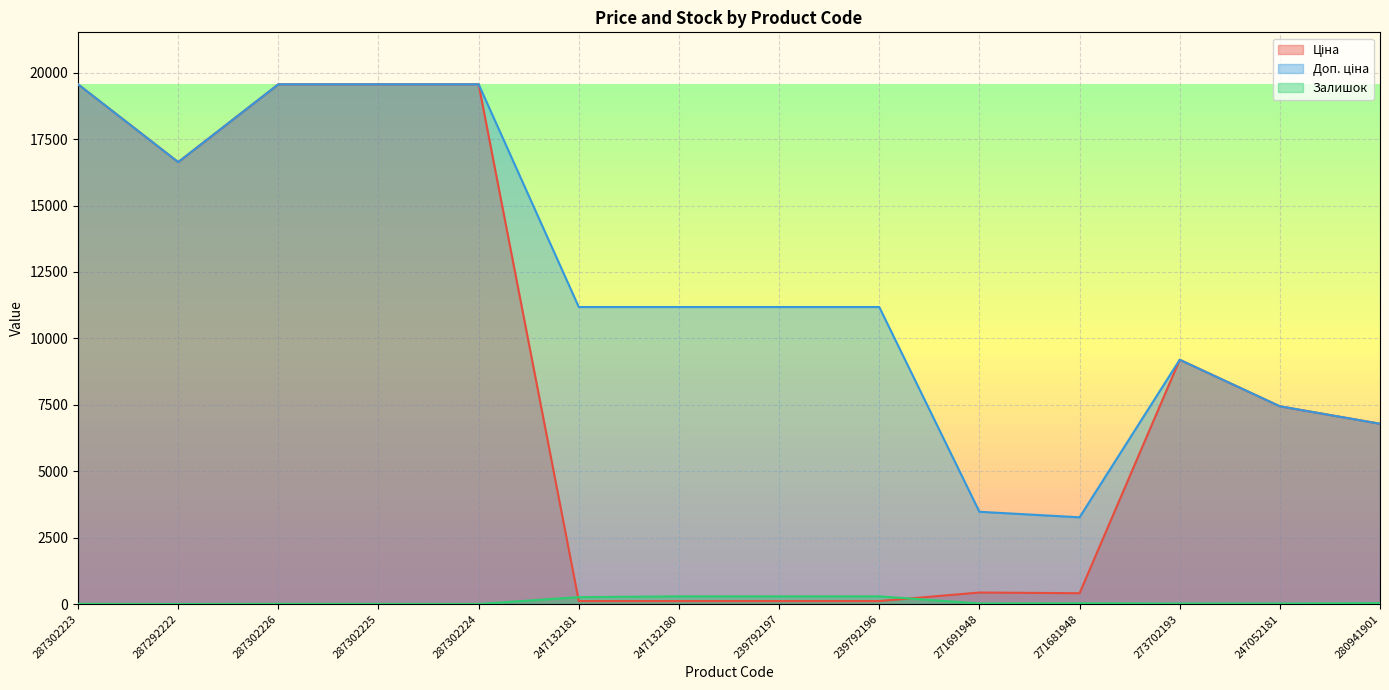

What is the difference between the second highest and second lowest values in the Залишок series?

287.0